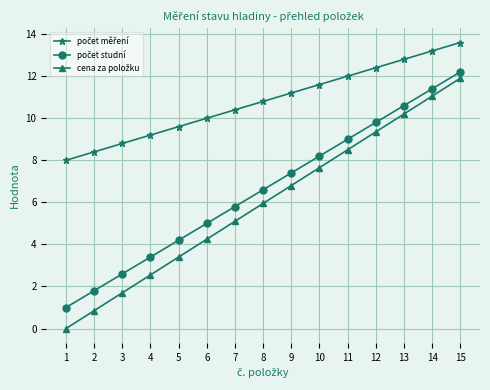

How many lines are shown in the chart?

3